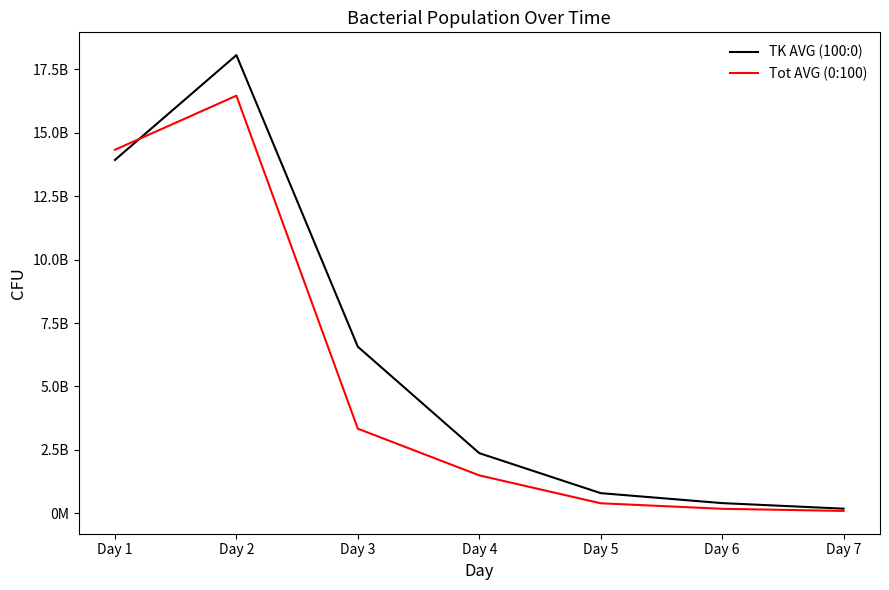

How many interior local peaks does the TK AVG (100:0) series have?

1